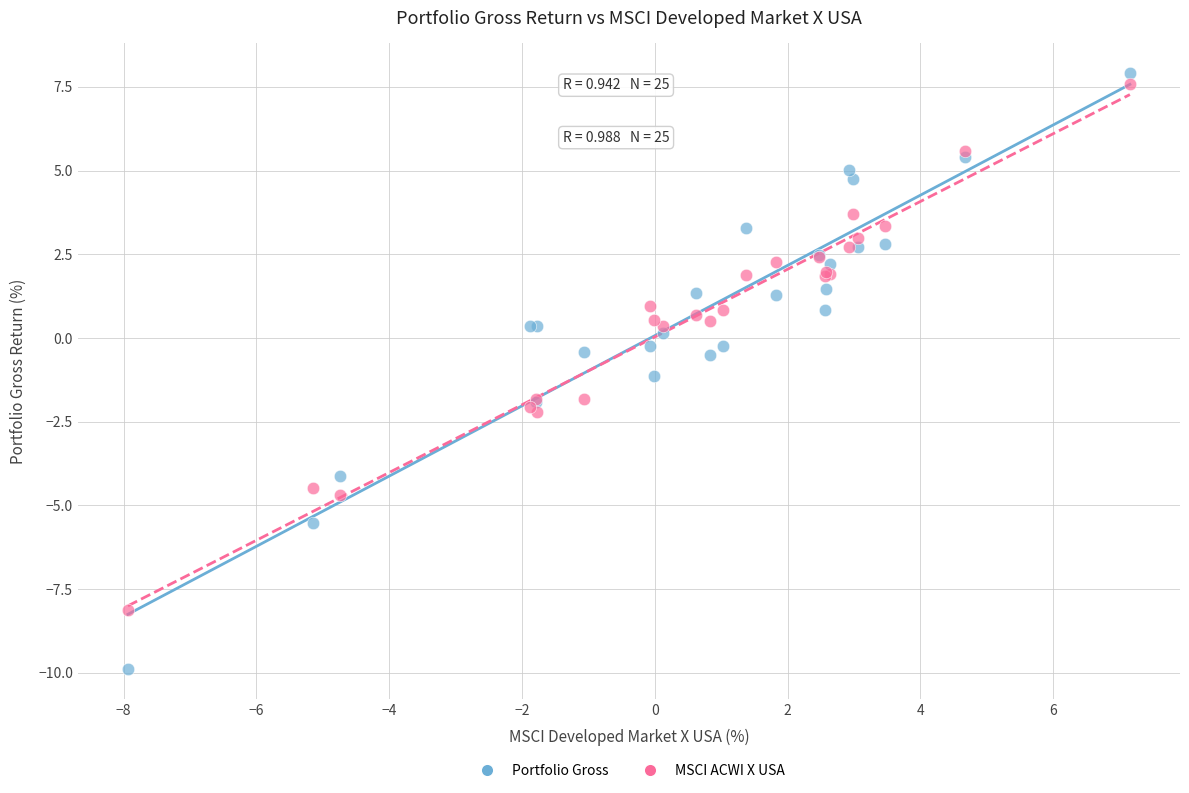

What is the X range (max minus min) for the scatter plot?

15.1